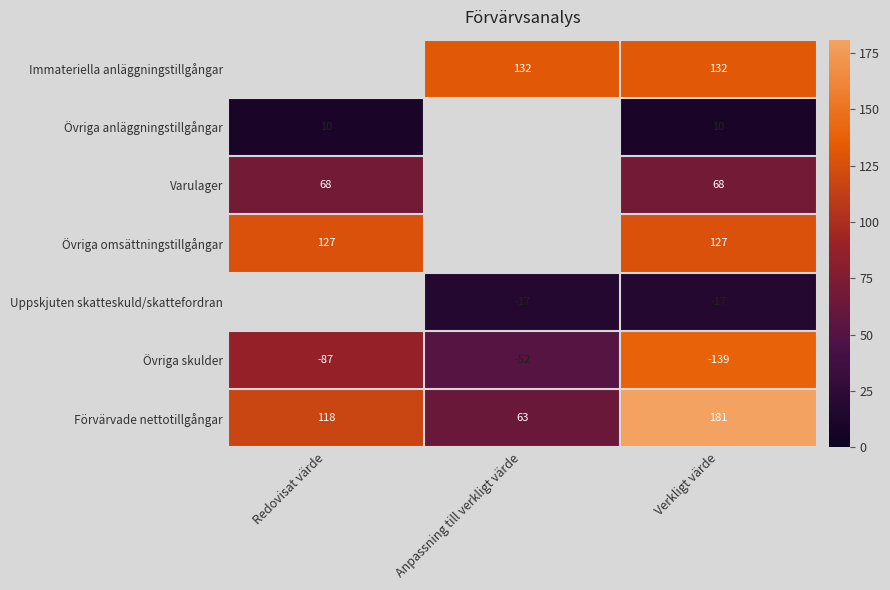

Rank the categories by Förvärvade nettotillgångar value from lowest to highest.

Anpassning till verkligt värde, Redovisat värde, Verkligt värde